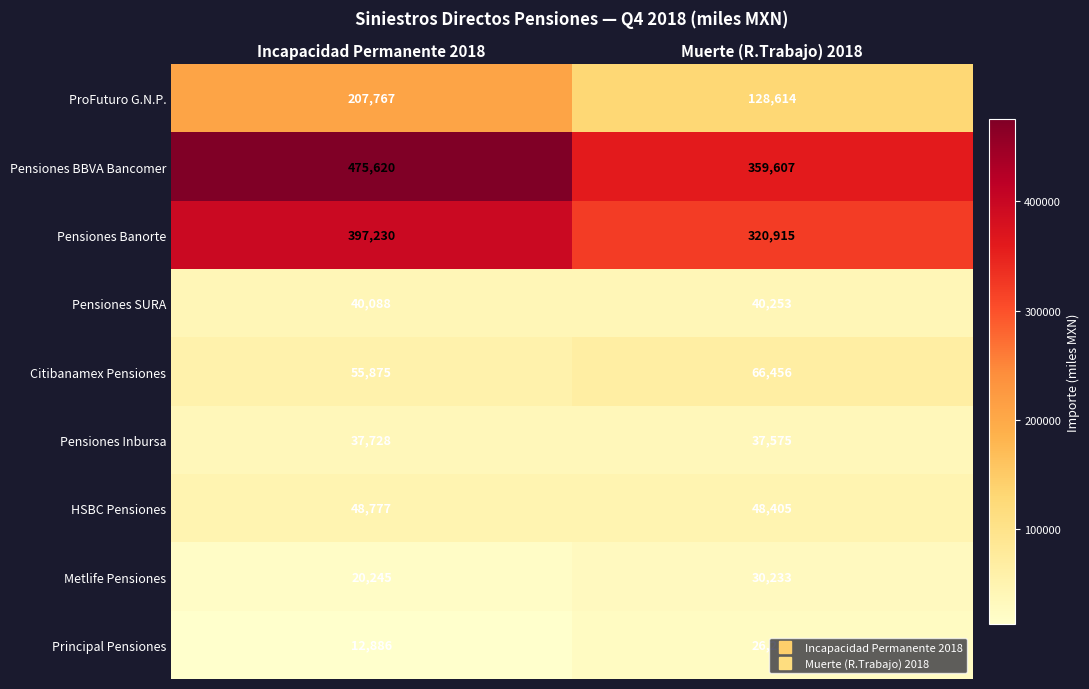

Which series has the widest spread of values?

Pensiones BBVA Bancomer